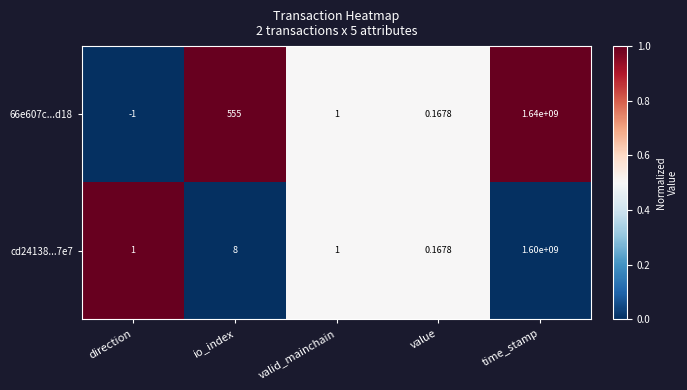

At which category does the chart reach its minimum across all series?

direction